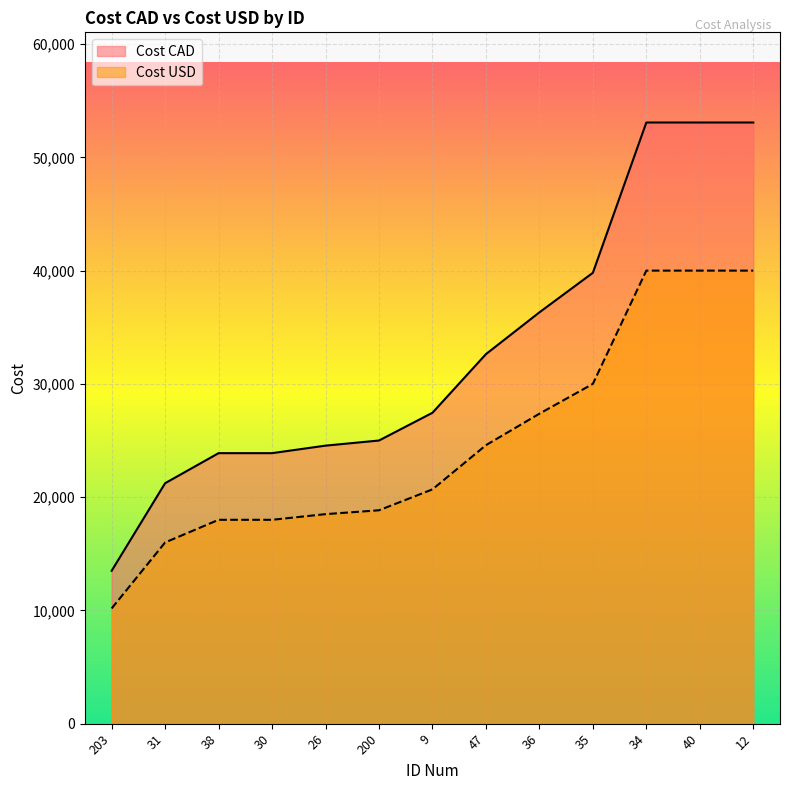

What are all the series names shown in the legend?

Cost CAD, Cost USD